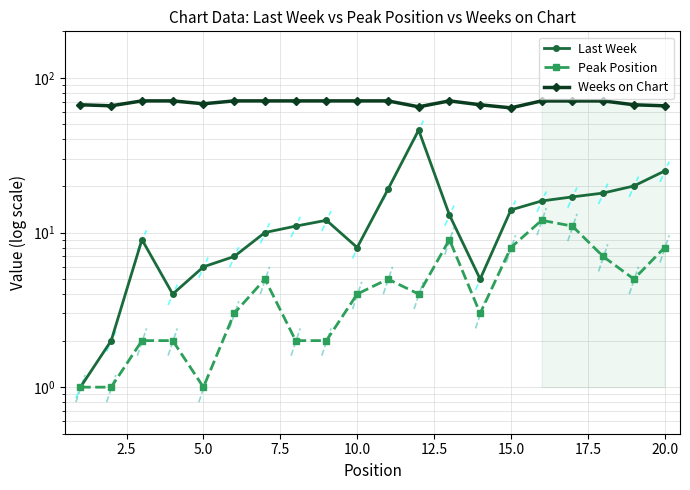

True or false: Weeks on Chart and Last Week cross at least once.

False